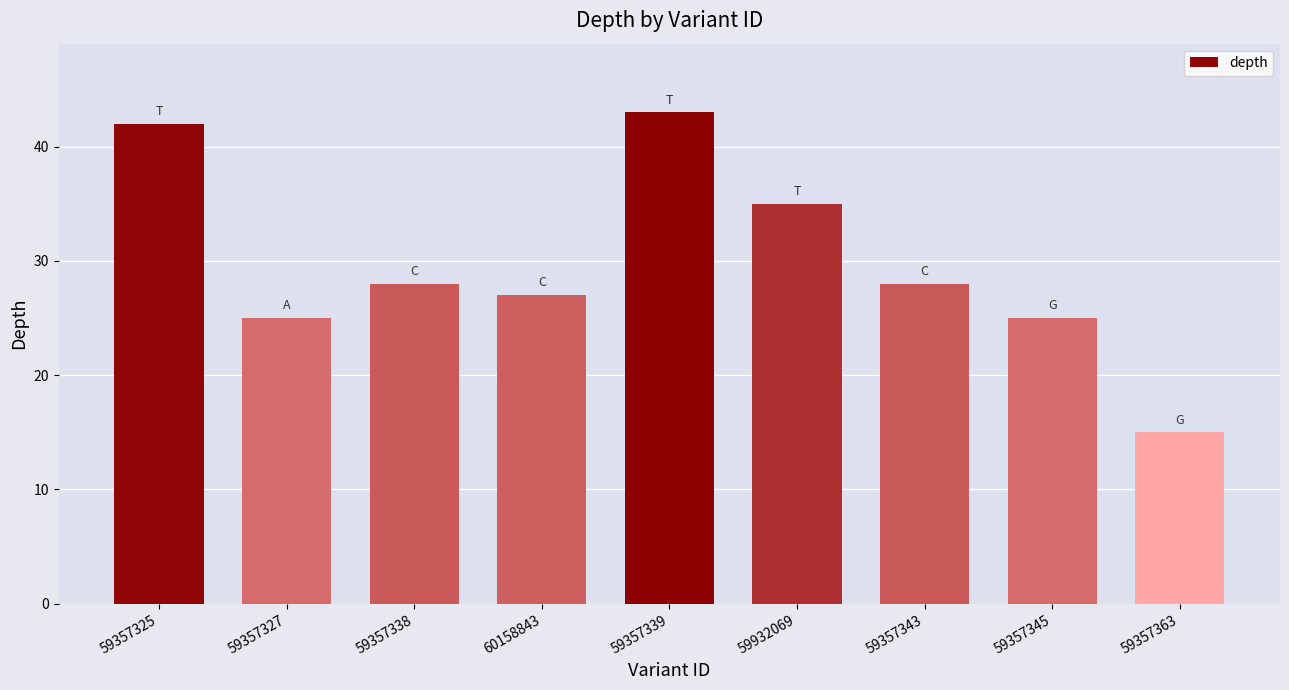

Read the value at 59357339, to the nearest 10.

40